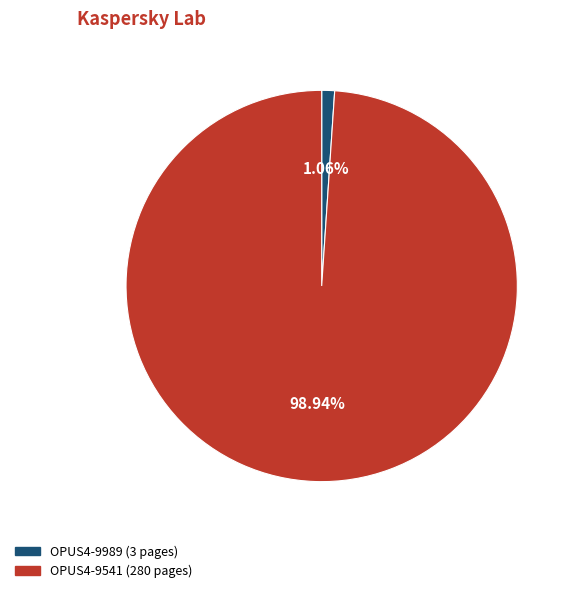

The OPUS4-9541 slice represents 99% of the pie. True or false?

True